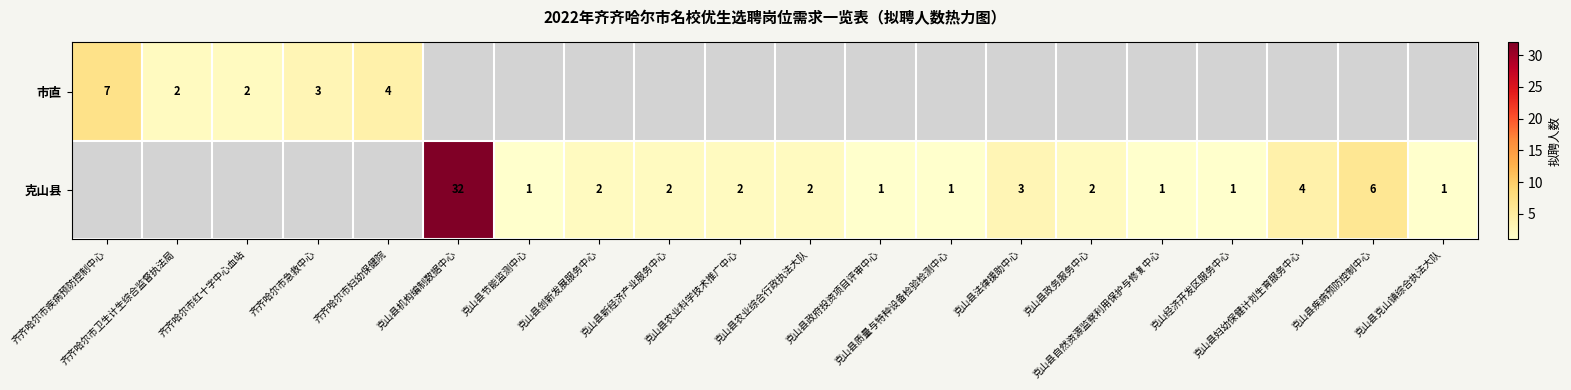

Rank the categories by 市直 value from lowest to highest.

齐齐哈尔市卫生计生综合监督执法局, 齐齐哈尔市红十字中心血站, 齐齐哈尔市急救中心, 齐齐哈尔市妇幼保健院, 齐齐哈尔市疾病预防控制中心, 克山县机构编制数据中心, 克山县节能监测中心, 克山县创新发展服务中心, 克山县新经济产业服务中心, 克山县农业科学技术推广中心, 克山县农业综合行政执法大队, 克山县政府投资项目评审中心, 克山县质量与特种设备检验检测中心, 克山县法律援助中心, 克山县政务服务中心, 克山县自然资源监察利用保护与修复中心, 克山经济开发区服务中心, 克山县妇幼保健计划生育服务中心, 克山县疾病预防控制中心, 克山县克山镇综合执法大队